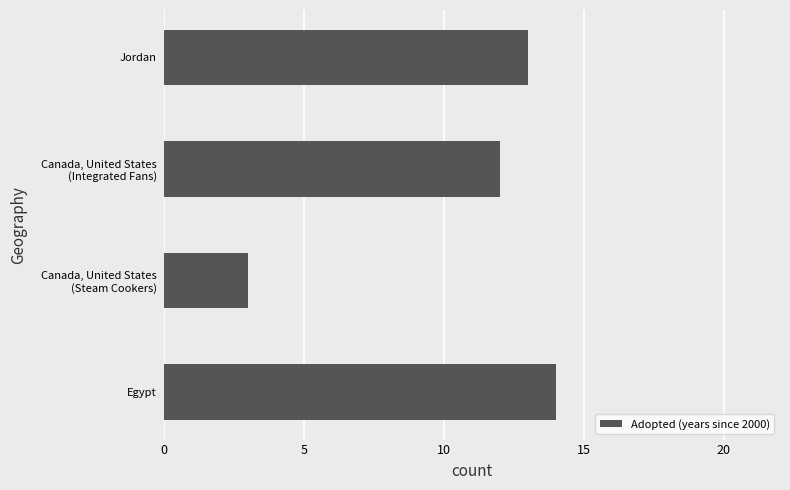

List the labels in order of value, largest first.

Egypt, Jordan, Canada, United States
(Integrated Fans), Canada, United States
(Steam Cookers)